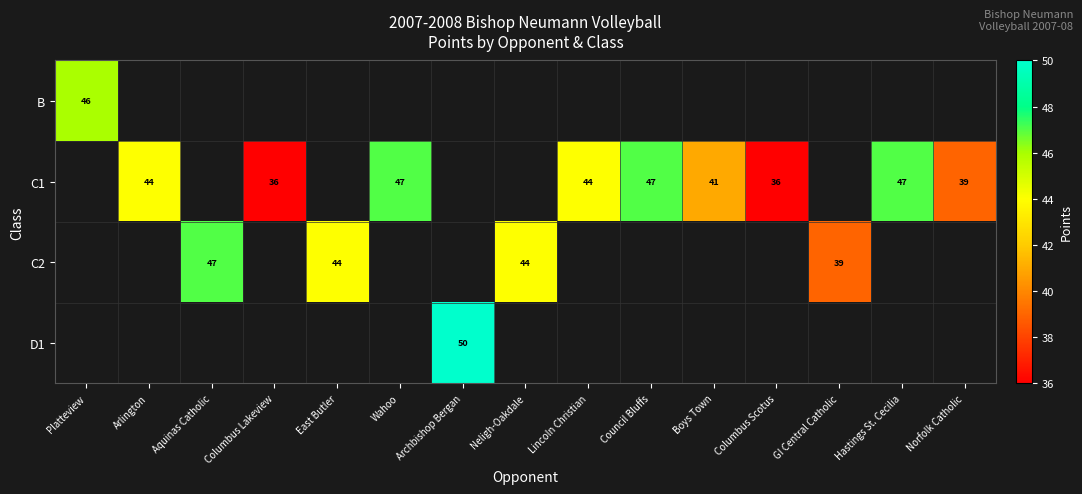

At which category does the chart reach its minimum across all series?

Columbus Lakeview